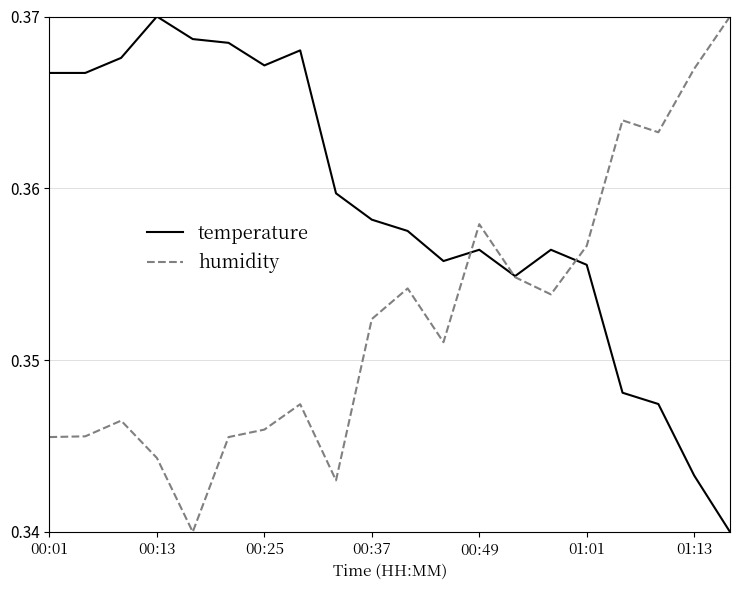

How many intersections are there between temperature and humidity?

3